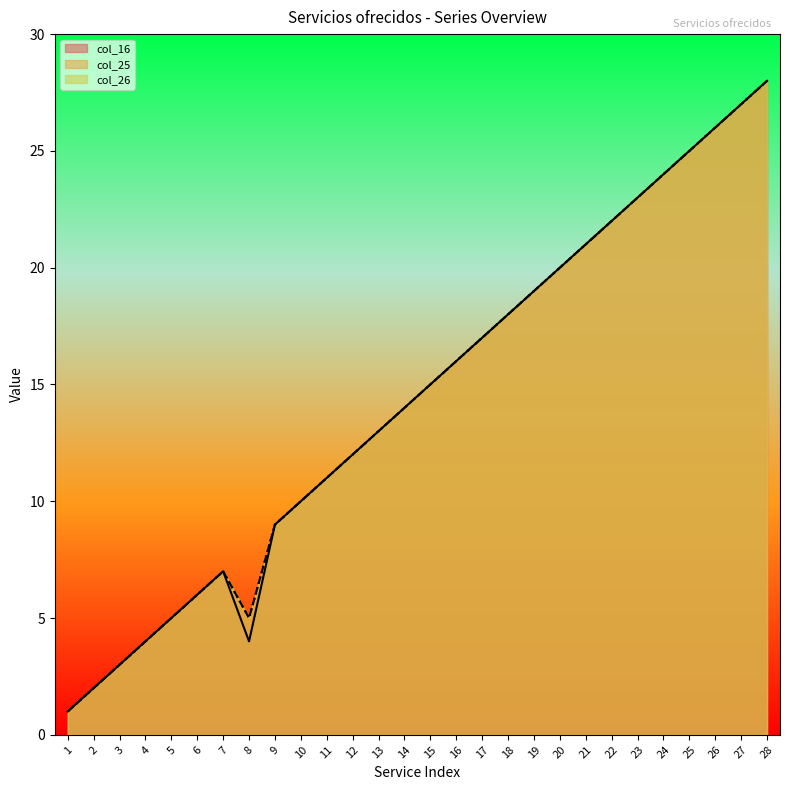

What is the minimum value for col_25?

1